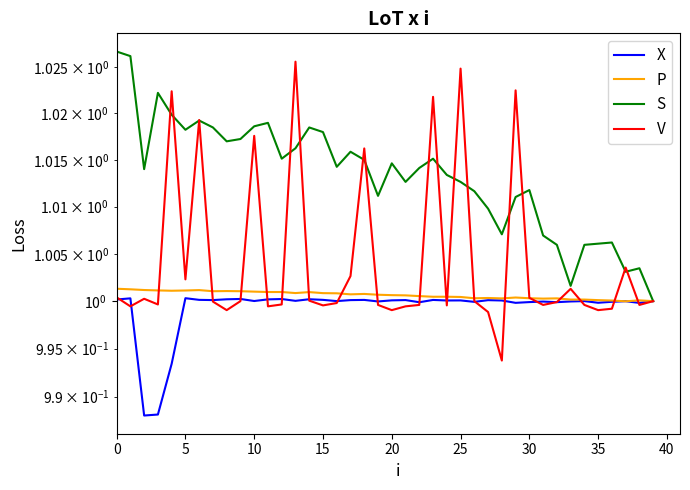

Is it true that X equals 0.5 at 23?

False